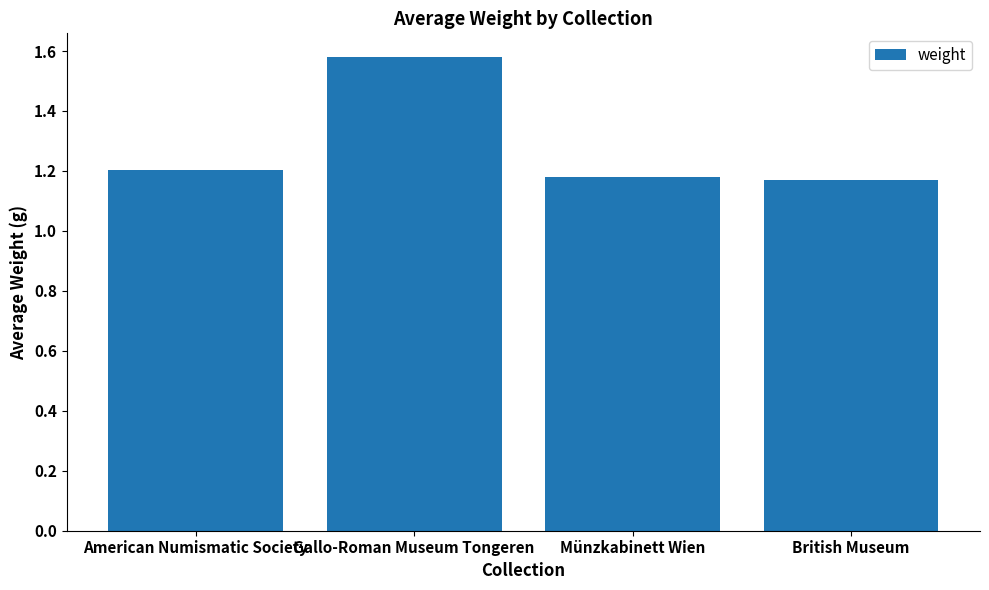

What is the change in value from Gallo-Roman Museum Tongeren to British Museum?

-0.4